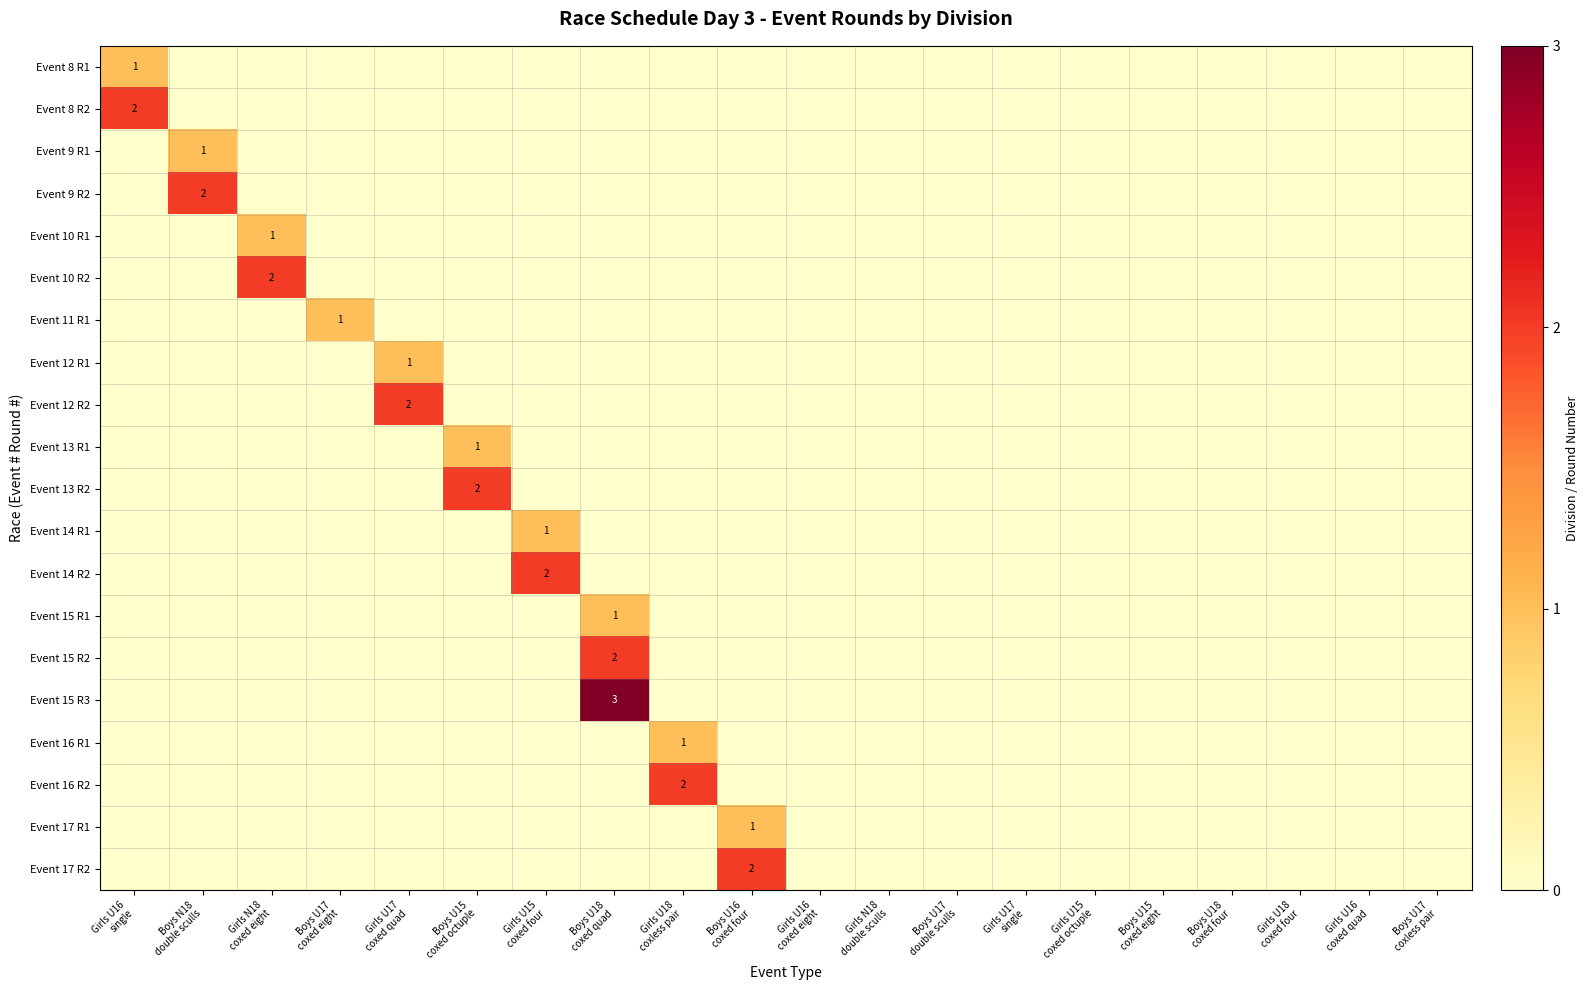

At Girls U17 single, list the series in order from smallest to largest.

Event 8 R1, Event 8 R2, Event 9 R1, Event 9 R2, Event 10 R1, Event 10 R2, Event 11 R1, Event 12 R1, Event 12 R2, Event 13 R1, Event 13 R2, Event 14 R1, Event 14 R2, Event 15 R1, Event 15 R2, Event 15 R3, Event 16 R1, Event 16 R2, Event 17 R1, Event 17 R2